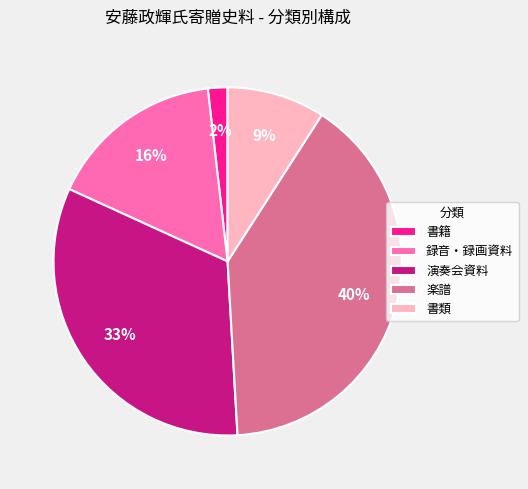

Count the number of slices in the pie.

5